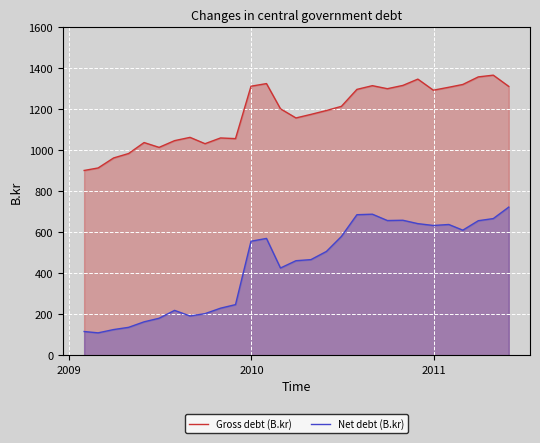

True or false: Gross debt (B.kr) and Net debt (B.kr) intersect in this chart.

False